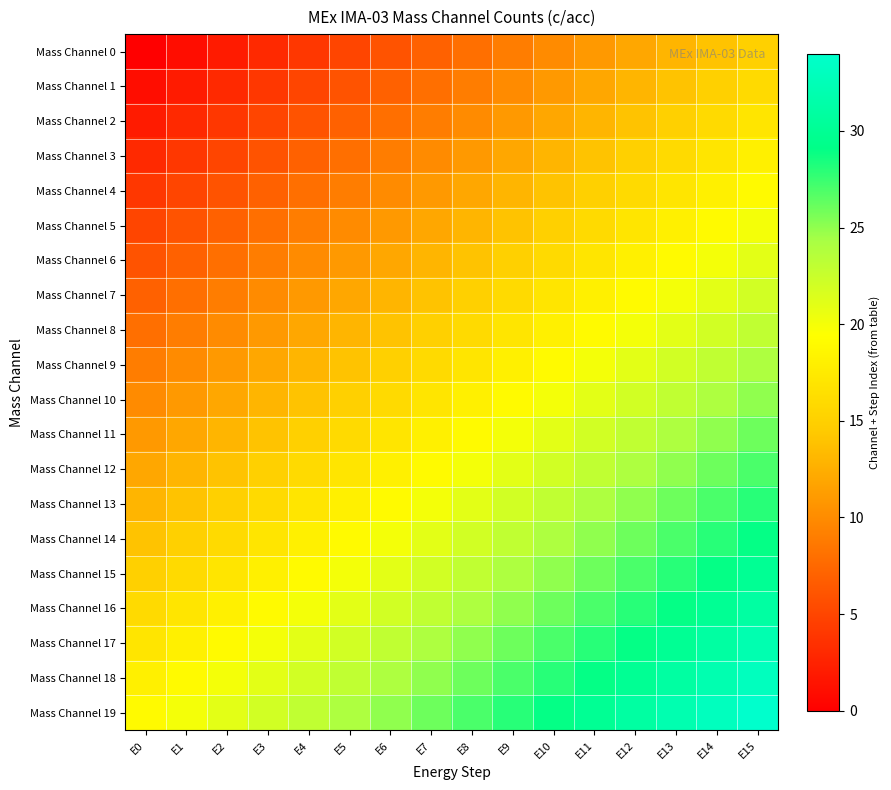

What is the difference between the highest and lowest values at E4?

19